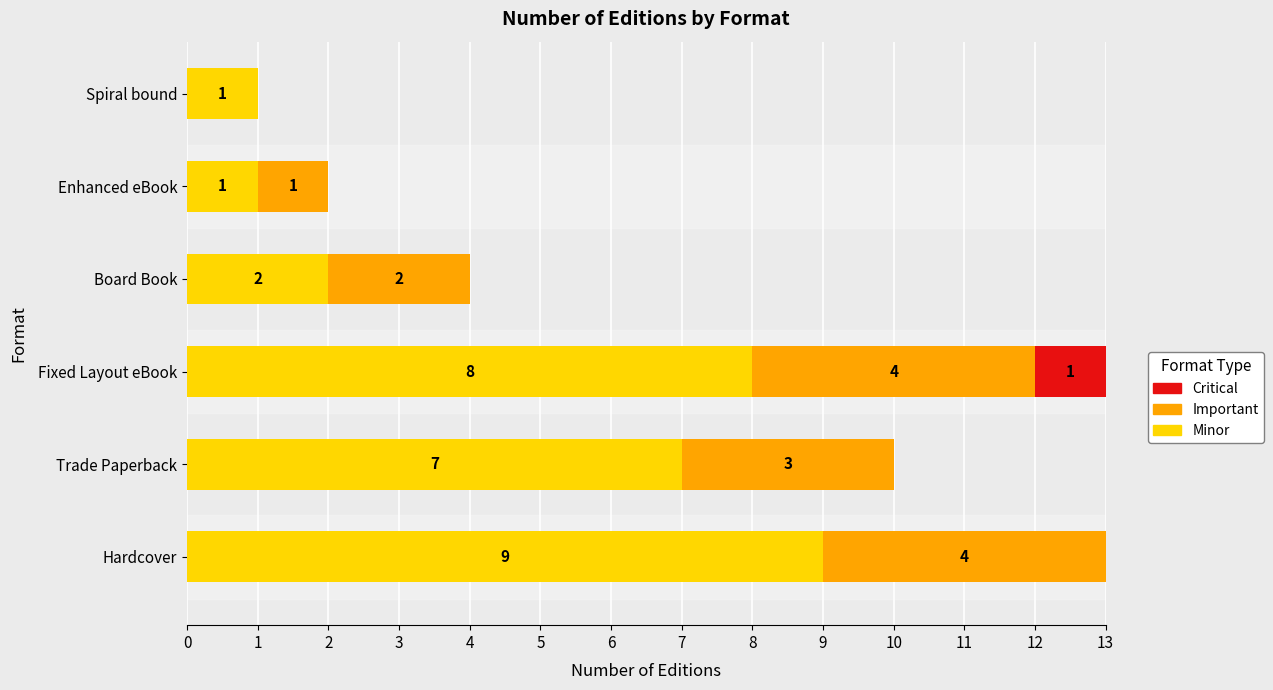

What is the total value across all series at Hardcover?

13